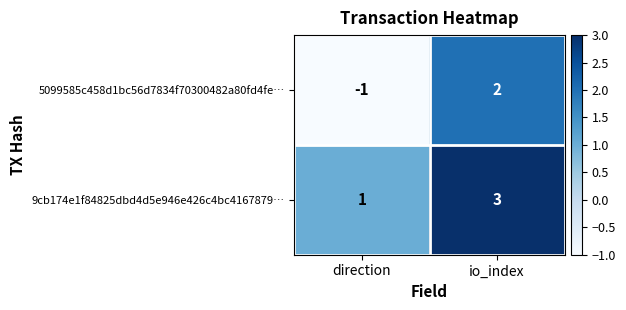

Count the number of data series in this chart.

2